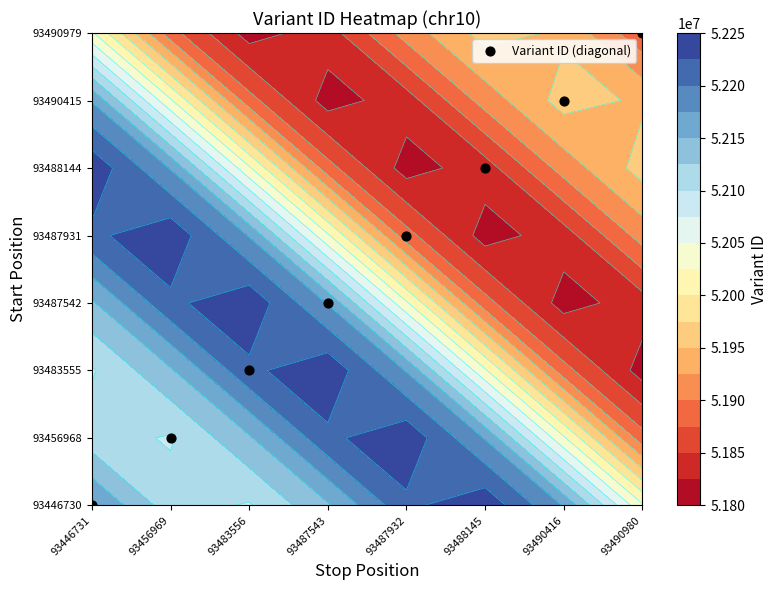

Reading left to right, extract all data points from this chart.

93446731=0	93456969=1	93483556=2	93487543=3	93487932=4	93488145=5	93490416=6	93490980=7